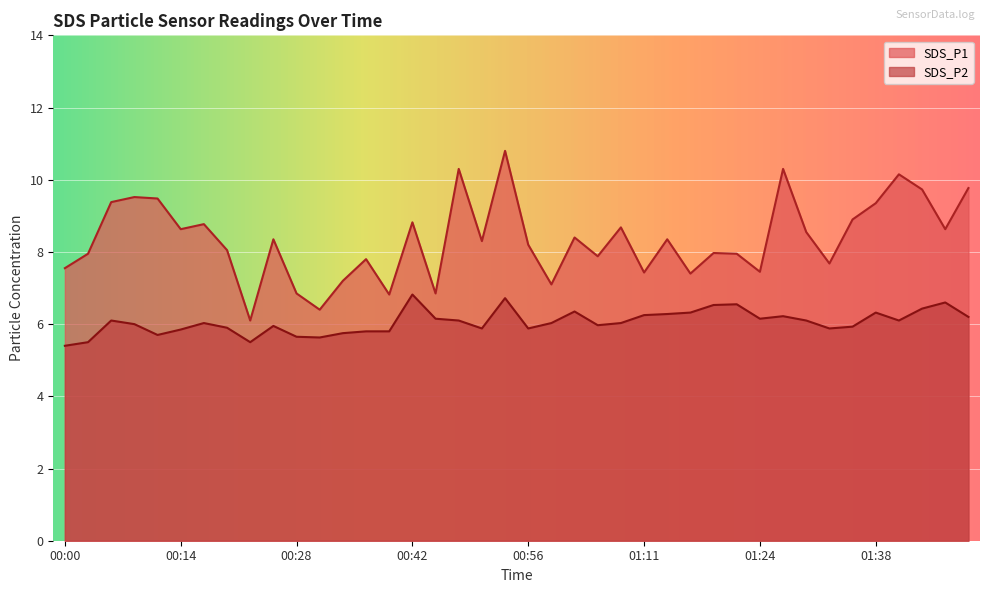

Reading right to left, list all the values displayed in this chart.

SDS_P1: 01:50=9.8	01:47=8.6	01:44=9.7	01:41=10.2	01:38=9.3	01:36=8.9	01:33=7.7	01:30=8.6	01:27=10.3	01:24=7.5	01:22=8.0	01:19=8.0	01:16=7.4	01:13=8.3	01:11=7.4	01:08=8.7	01:05=7.9	01:02=8.4	00:59=7.1	00:56=8.2	00:53=10.8	00:50=8.3	00:48=10.3	00:45=6.8	00:42=8.8	00:39=6.8	00:37=7.8	00:34=7.2	00:31=6.4	00:28=6.8	00:26=8.3	00:23=6.1	00:20=8.1	00:17=8.8	00:14=8.6	00:12=9.5	00:09=9.5	00:06=9.4	00:03=8.0	00:00=7.5
SDS_P2: 01:50=6.2	01:47=6.6	01:44=6.4	01:41=6.1	01:38=6.3	01:36=5.9	01:33=5.9	01:30=6.1	01:27=6.2	01:24=6.2	01:22=6.5	01:19=6.5	01:16=6.3	01:13=6.3	01:11=6.2	01:08=6.0	01:05=6.0	01:02=6.3	00:59=6.0	00:56=5.9	00:53=6.7	00:50=5.9	00:48=6.1	00:45=6.2	00:42=6.8	00:39=5.8	00:37=5.8	00:34=5.8	00:31=5.6	00:28=5.7	00:26=6.0	00:23=5.5	00:20=5.9	00:17=6.0	00:14=5.8	00:12=5.7	00:09=6.0	00:06=6.1	00:03=5.5	00:00=5.4